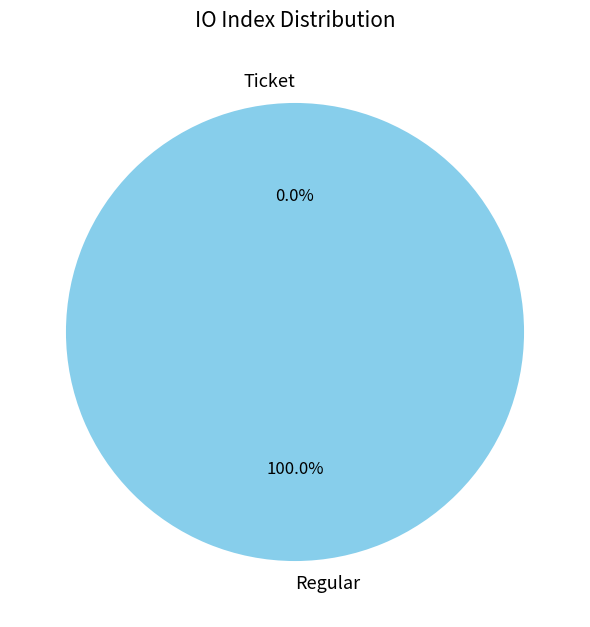

What is the smallest slice in the pie chart?

Ticket